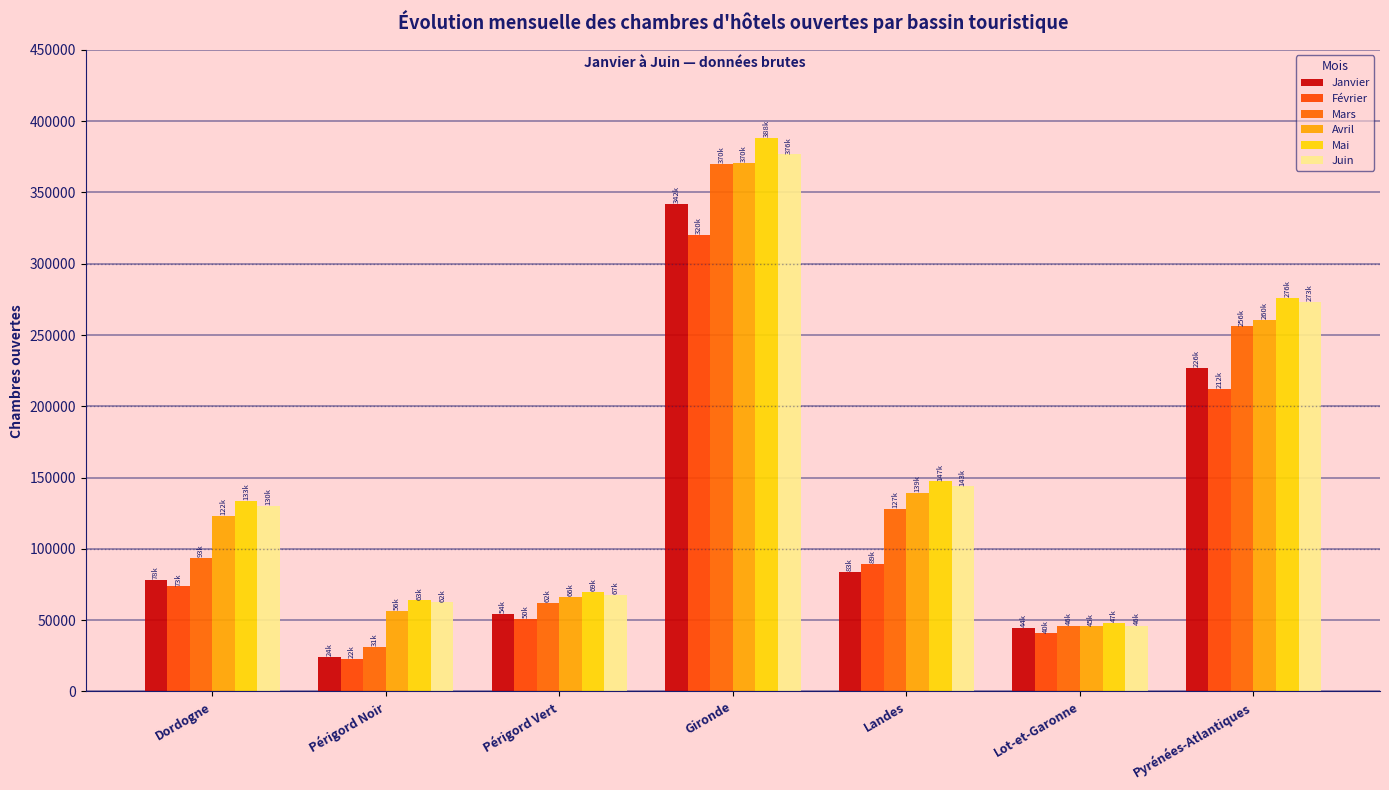

Which series has the largest range (max minus min)?

Mai